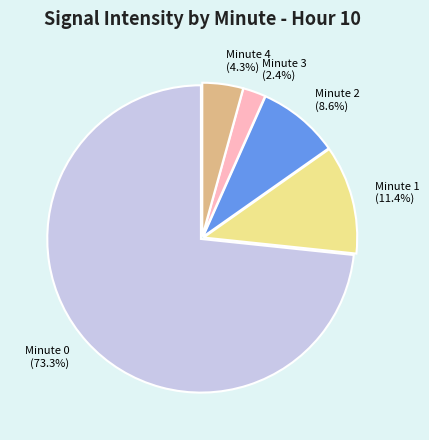

Combined, what portion of the pie is Minute 3 and Minute 0?

75.7%